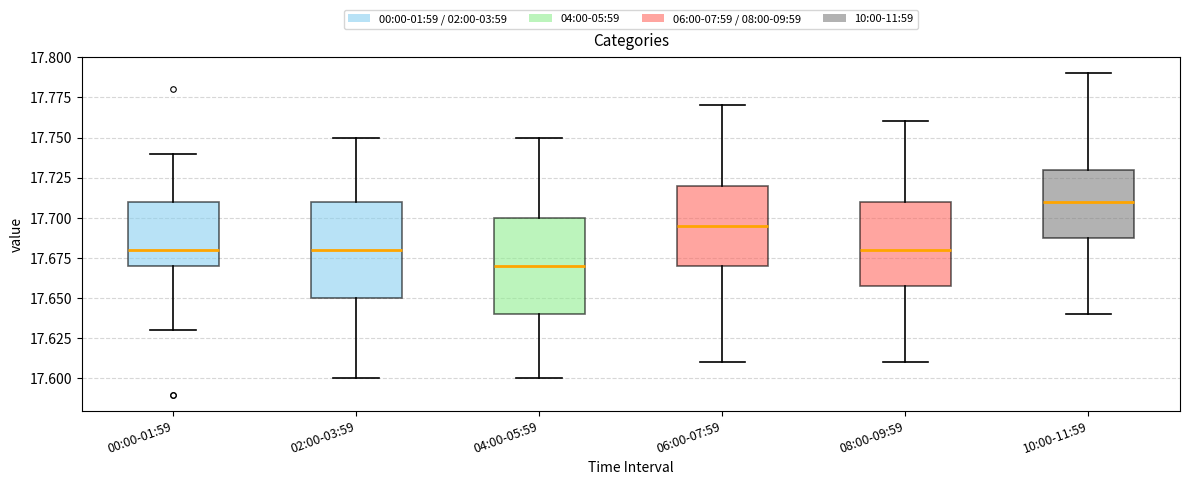

Reading left to right, transcribe this box plot: for each box, give where its median line is, the range the box spans, and where its two whiskers end, as read against the y-axis. The values are not printed on the chart, so give them approximately, as read against the axis.

00:00-01:59: median 17.680, box 17.670 to 17.710, whiskers 17.630 to 17.740
02:00-03:59: median 17.680, box 17.650 to 17.710, whiskers 17.600 to 17.750
04:00-05:59: median 17.670, box 17.640 to 17.700, whiskers 17.600 to 17.750
06:00-07:59: median 17.695, box 17.670 to 17.720, whiskers 17.610 to 17.770
08:00-09:59: median 17.680, box 17.660 to 17.710, whiskers 17.610 to 17.760
10:00-11:59: median 17.710, box 17.690 to 17.730, whiskers 17.640 to 17.790